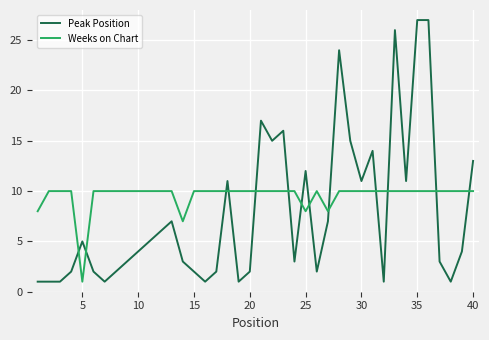

What is the average value of the Weeks on Chart series?

10